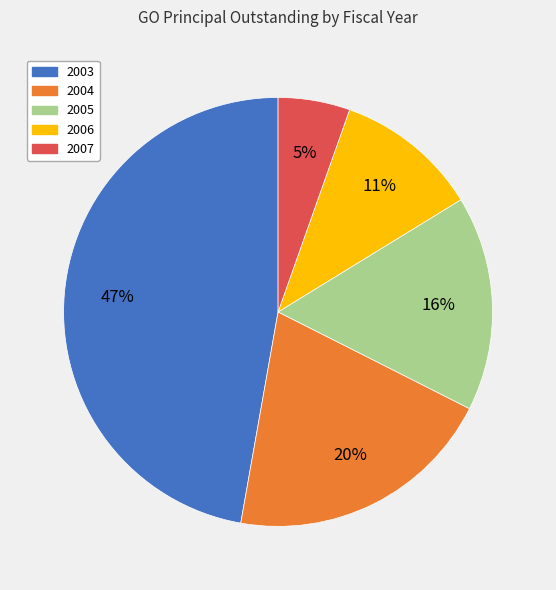

Rank the categories by value from highest to lowest.

2003, 2004, 2005, 2006, 2007